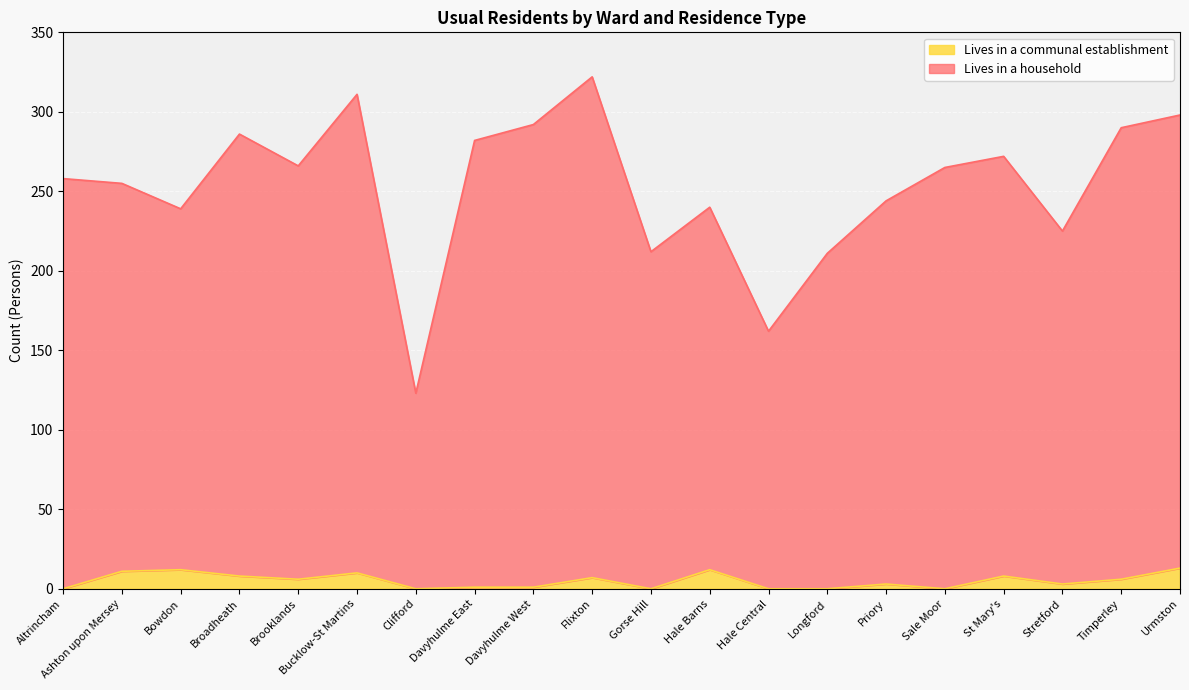

How many values in the Lives in a communal establishment series exceed 6?

8